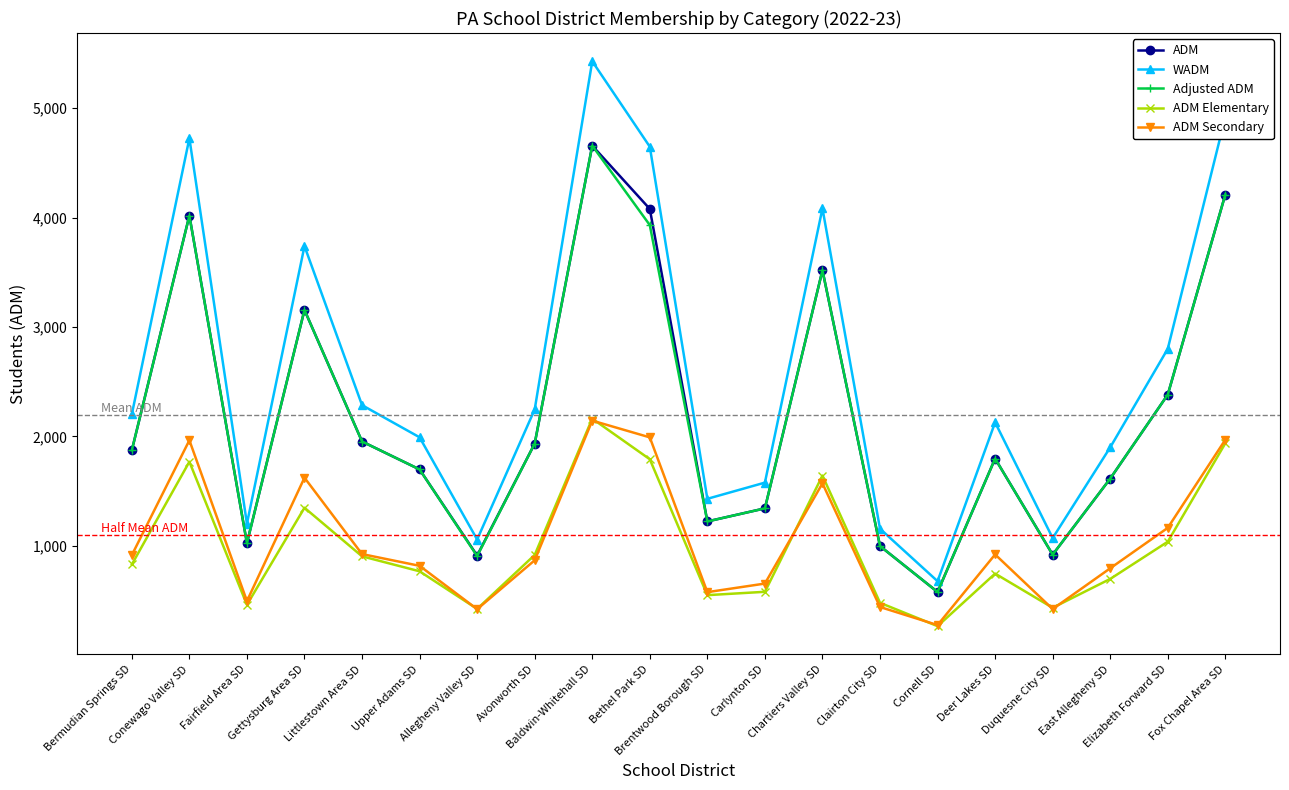

Does the chart display data point markers on the line(s)?

Yes